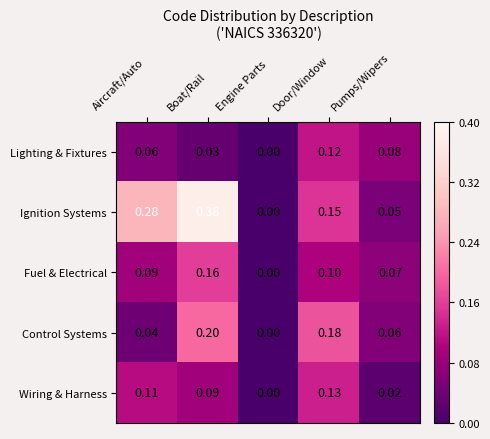

How many positive values does the Wiring & Harness series have?

4